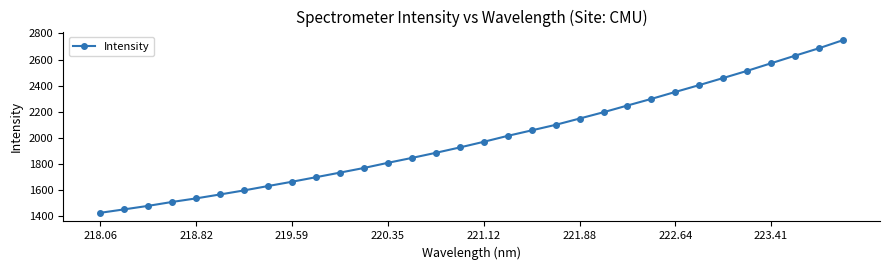

True or false: the data has more than 2 interior local peaks.

False